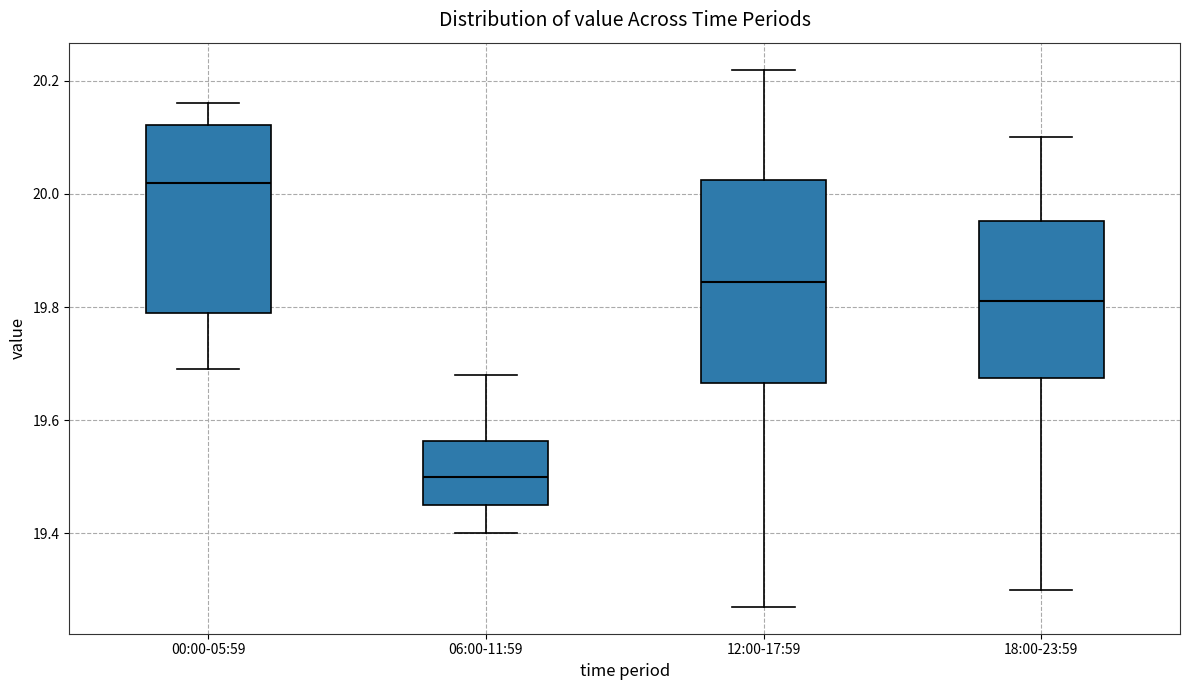

Which box is the tallest, from its lower edge to its upper edge?

12:00-17:59